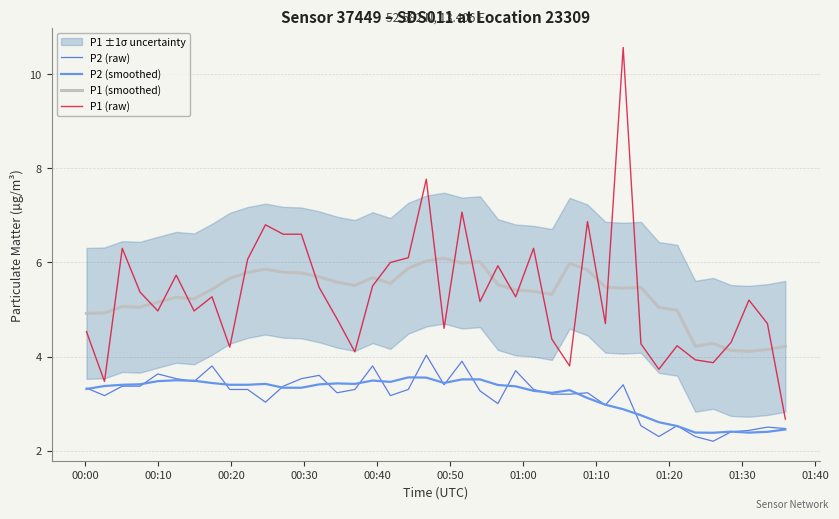

Rank the series by their maximum value, from highest to lowest.

P1 (raw), P1 (smoothed), P2 (raw), P2 (smoothed)